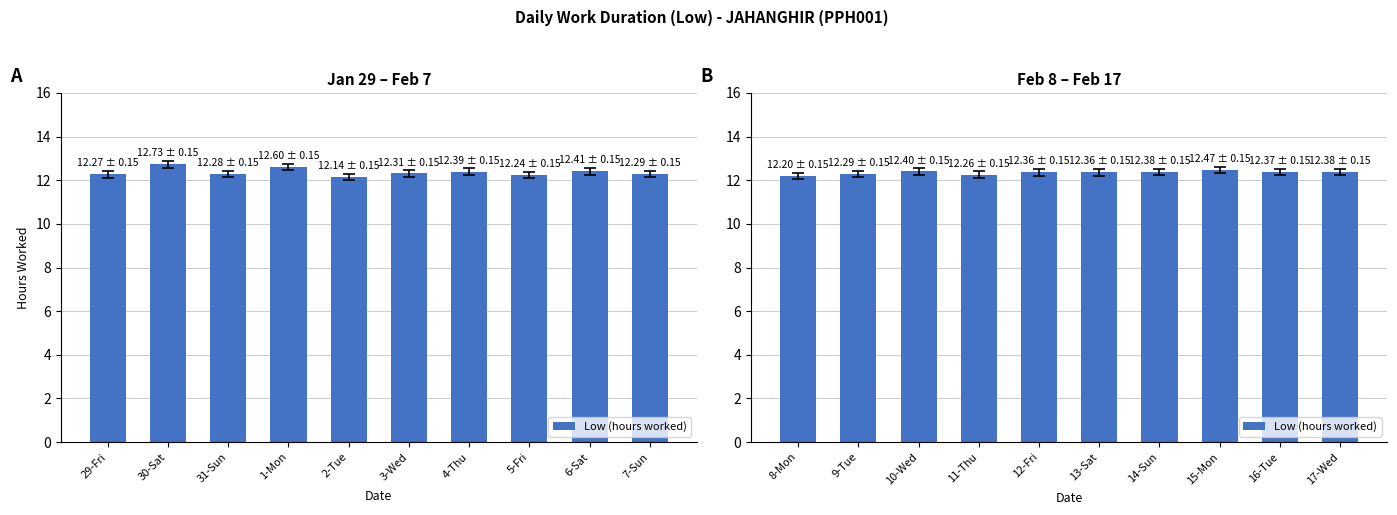

Count the number of categories in the chart.

10